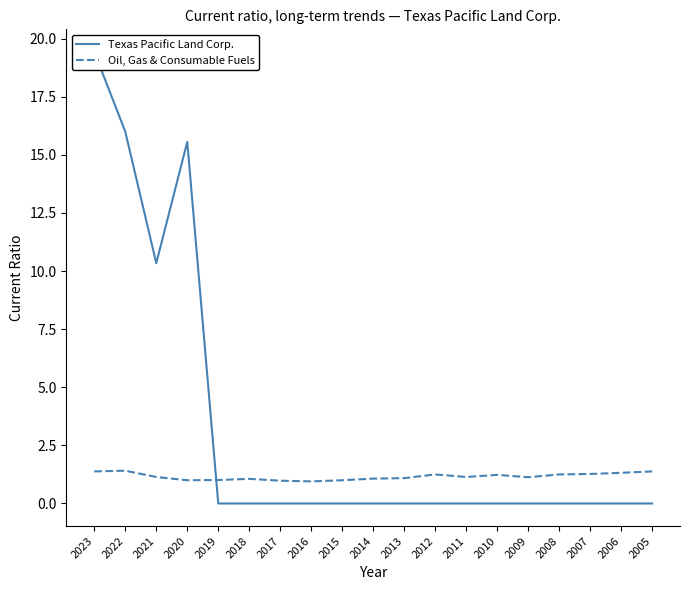

Is it true that Oil, Gas & Consumable Fuels equals 0.5 at 2009?

False